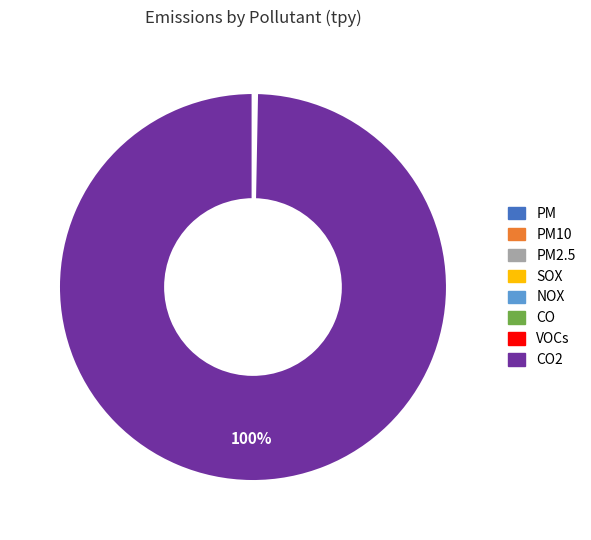

To the nearest percent, what is the average slice percentage?

12%